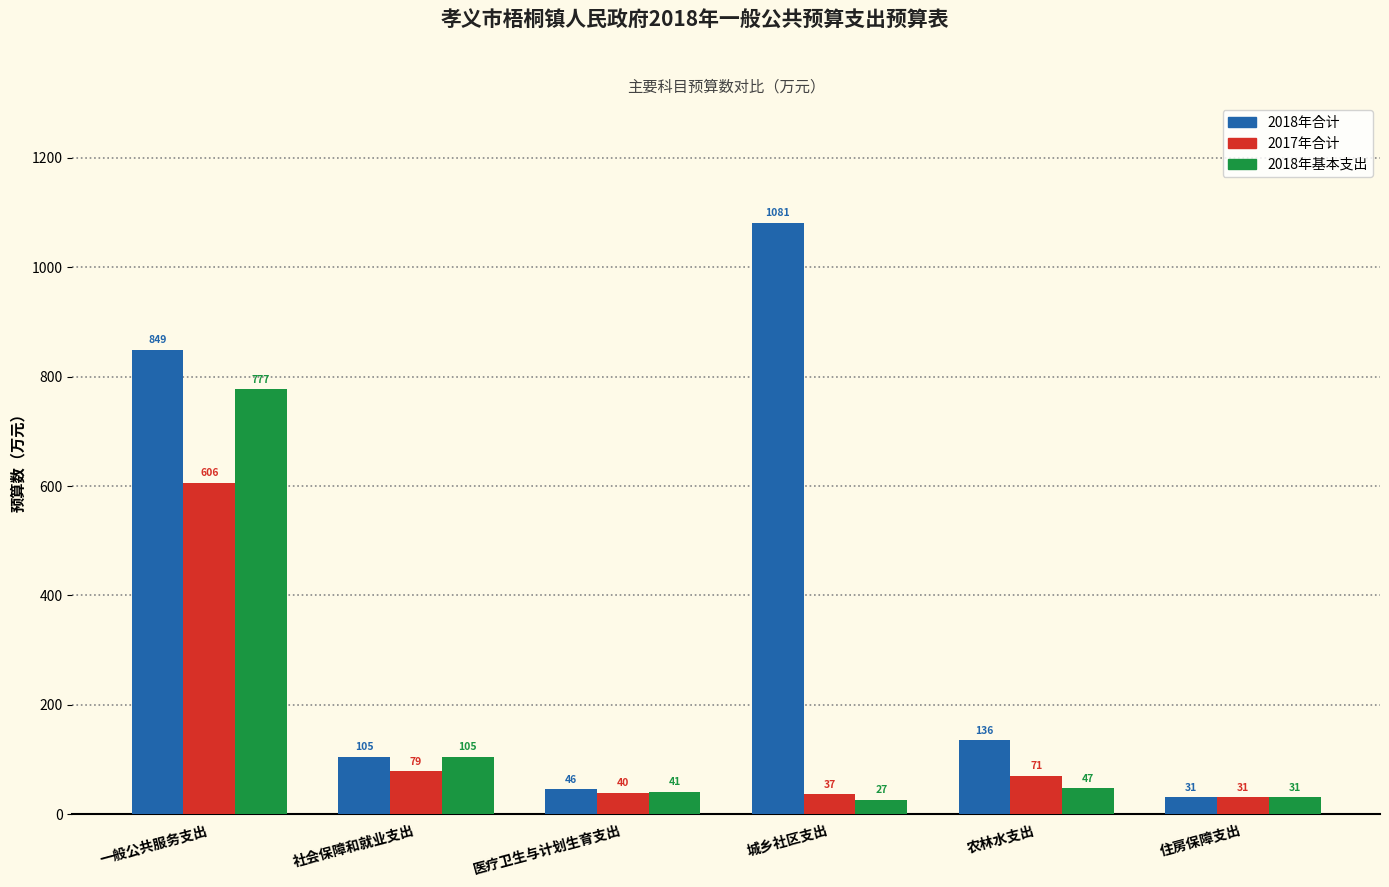

What is the difference between the highest and lowest values at 住房保障支出?

0.2